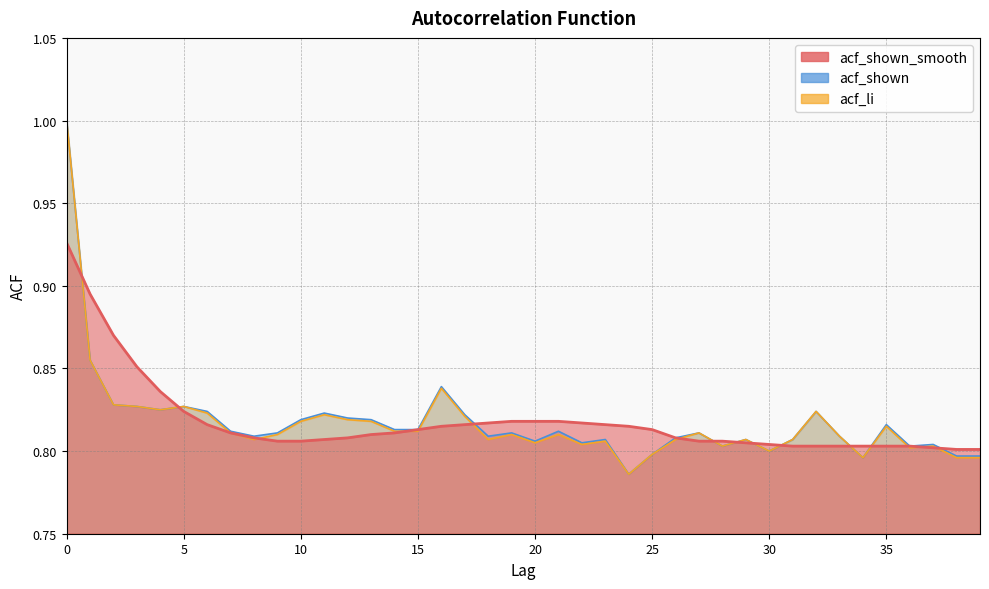

The acf_li series shows 0.5 at 12. True or false?

False